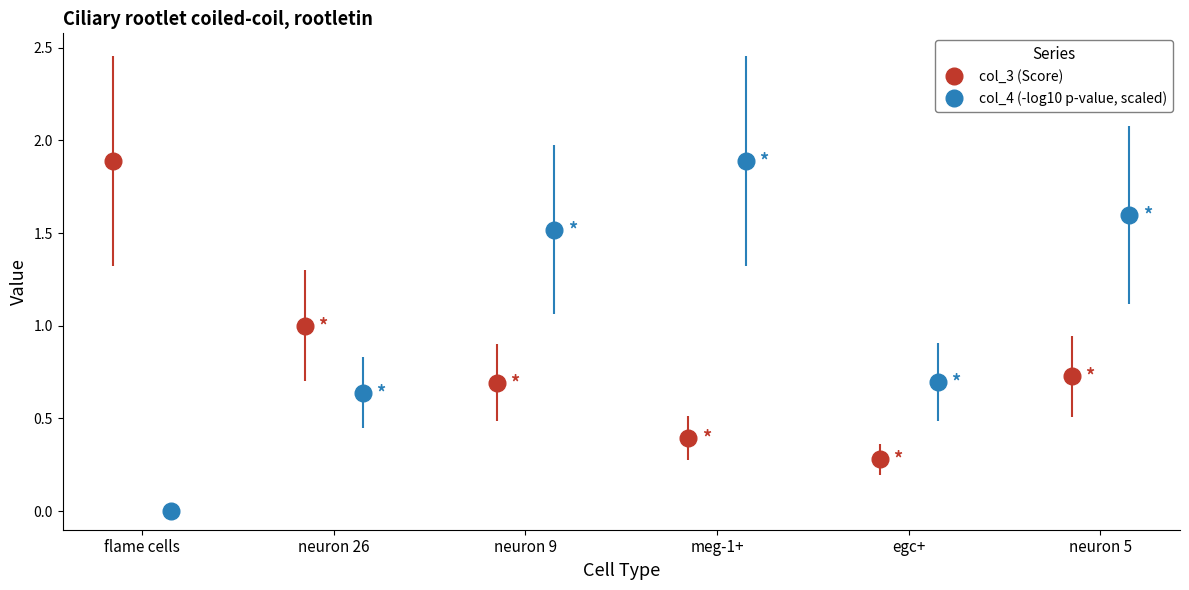

What is the maximum value for col_3 (Score)?

1.9